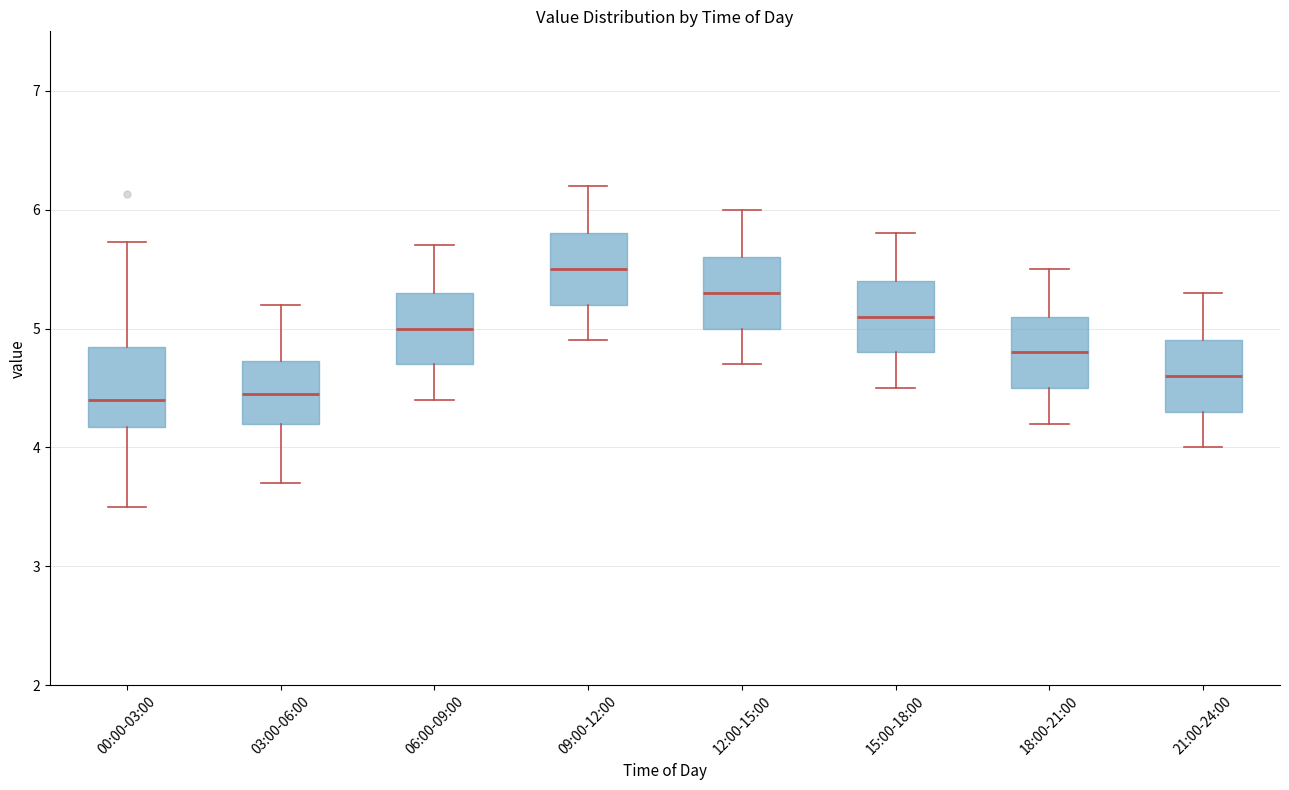

Where is the lower edge of the box for 03:00-06:00 on the y-axis? The values are not printed on the chart, so give them approximately, as read against the axis.

4.2